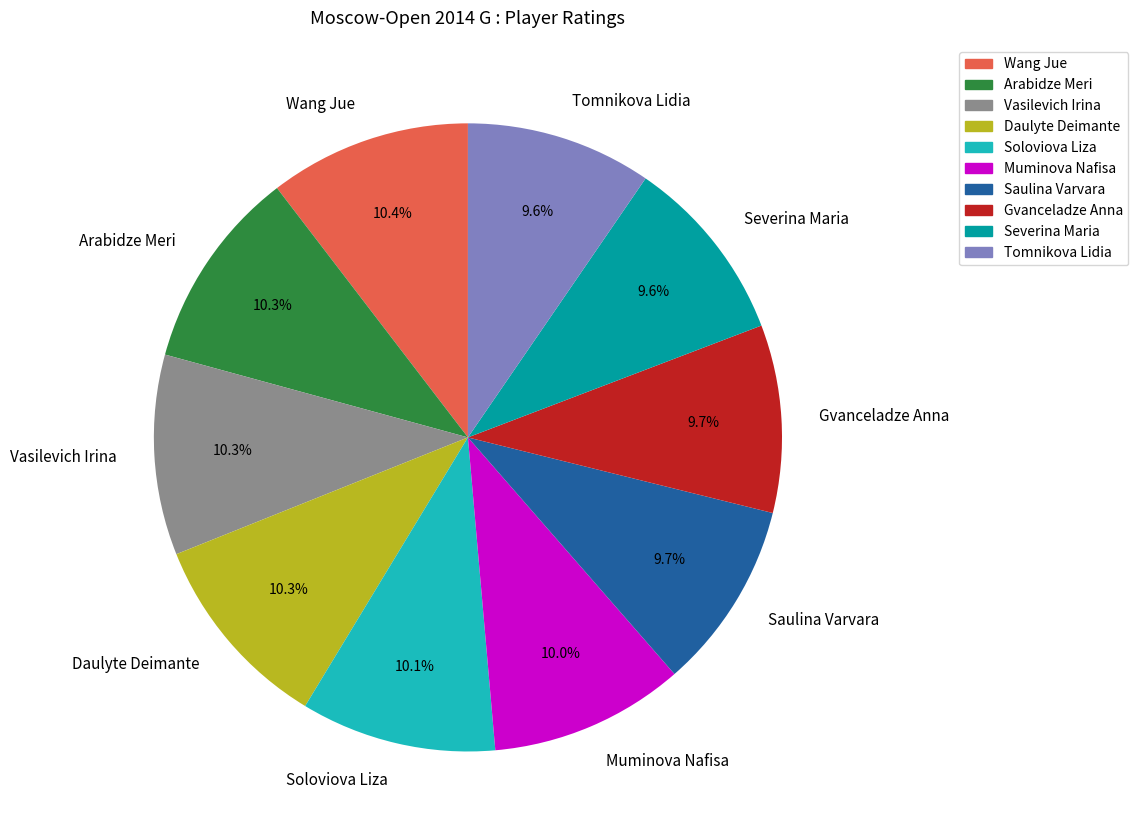

Does any single category account for the majority?

No